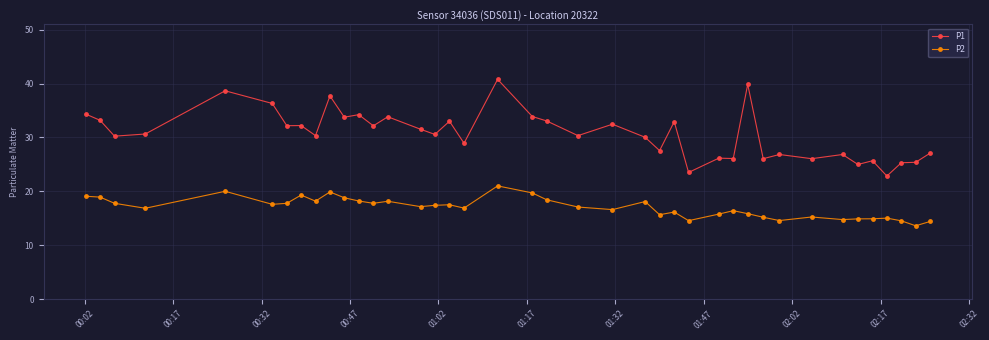

How many lines are shown in the chart?

2